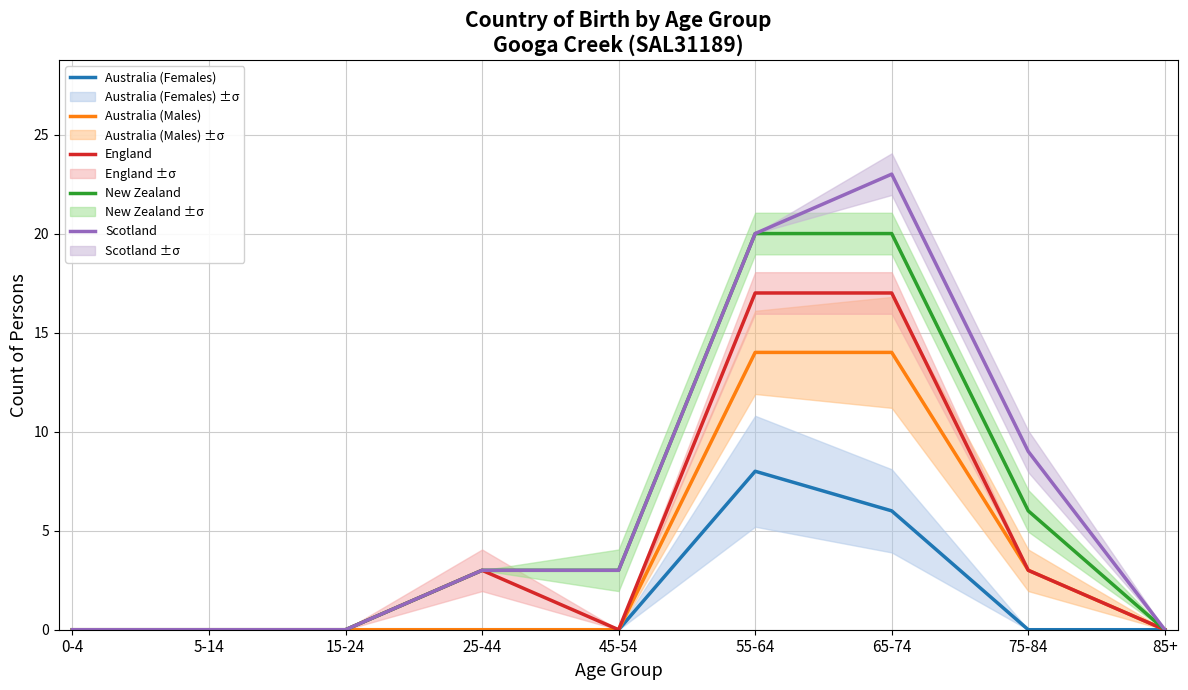

Reading left to right, list all the values displayed in this chart.

Australia (Females): 0-4=0	5-14=0	15-24=0	25-44=0	45-54=0	55-64=8	65-74=6	75-84=0	85+=0
Australia (Males): 0-4=0	5-14=0	15-24=0	25-44=0	45-54=0	55-64=14	65-74=14	75-84=3	85+=0
England: 0-4=0	5-14=0	15-24=0	25-44=3	45-54=0	55-64=17	65-74=17	75-84=3	85+=0
New Zealand: 0-4=0	5-14=0	15-24=0	25-44=3	45-54=3	55-64=20	65-74=20	75-84=6	85+=0
Scotland: 0-4=0	5-14=0	15-24=0	25-44=3	45-54=3	55-64=20	65-74=23	75-84=9	85+=0